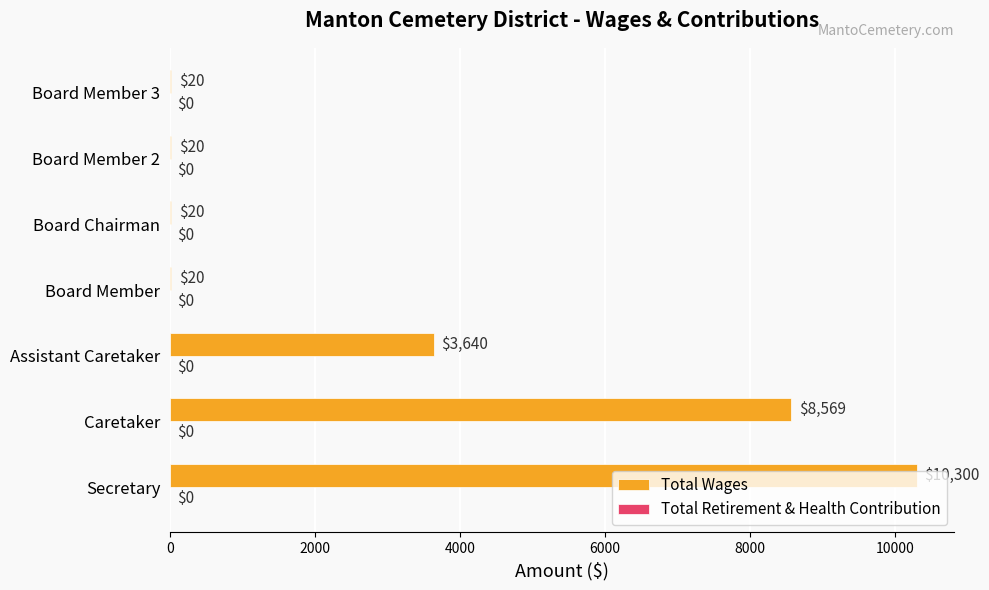

The chart shows a value of 20 at Board Member 3. True or false?

True